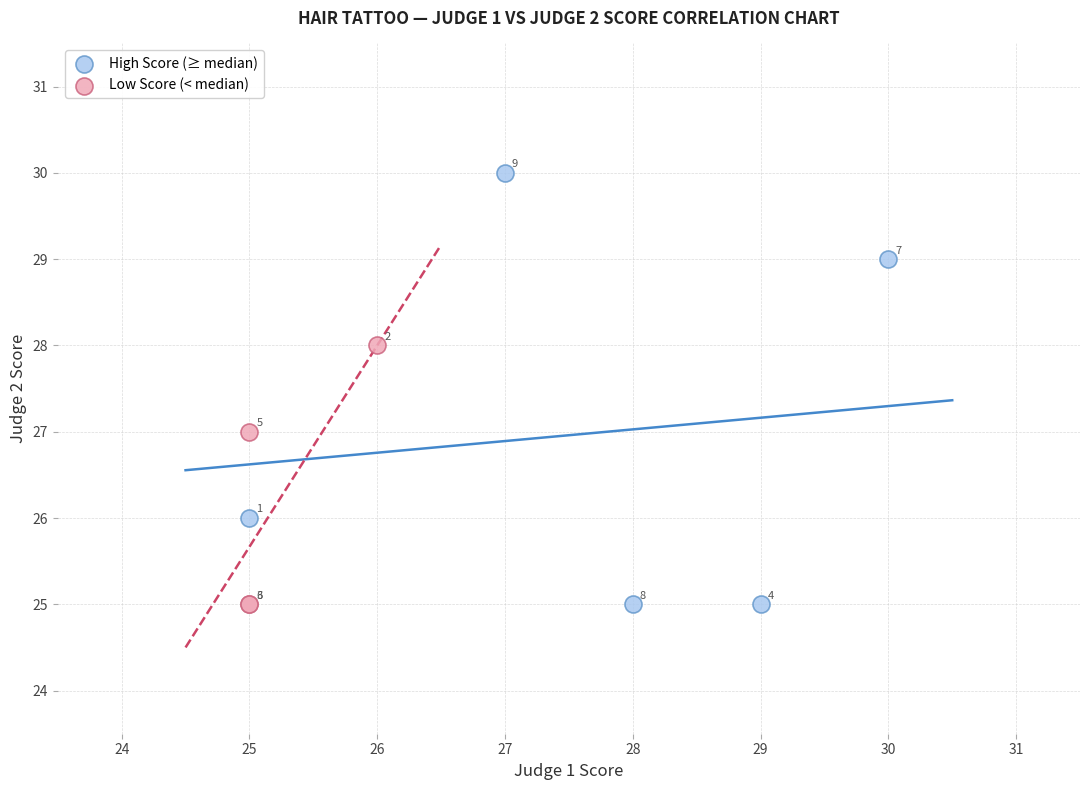

Which series has the widest spread of Y values?

High Score (≥ median)